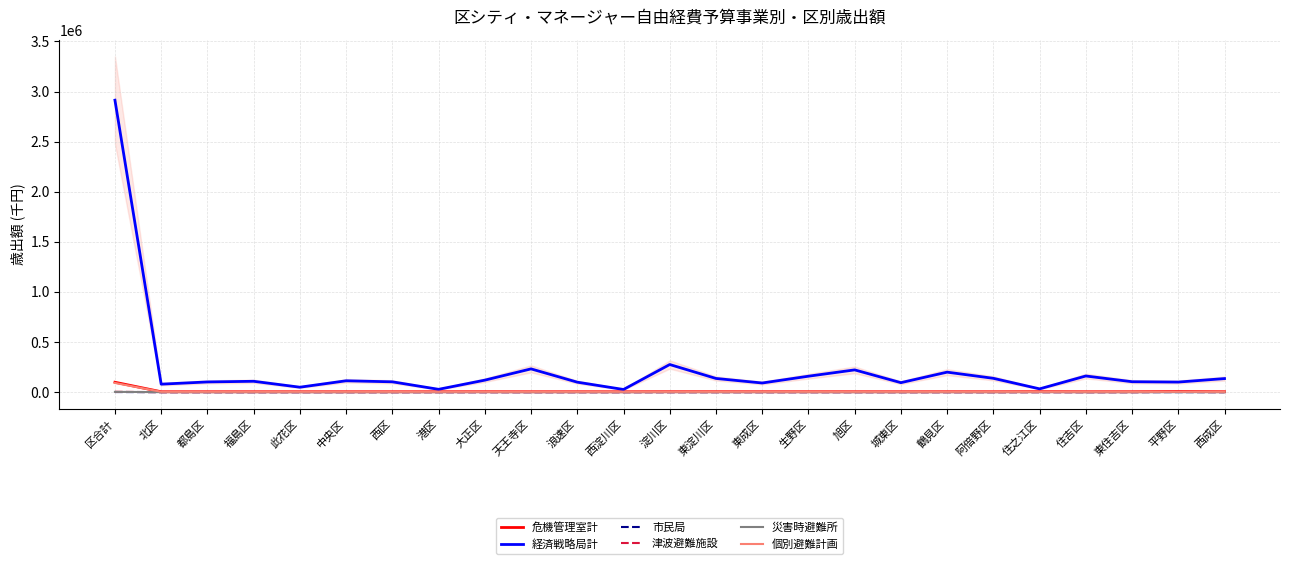

Reading right to left, transcribe all the data shown in this chart.

危機管理室計: 4296	5874	4091	3890	4800	3828	4049	3861	3996	4162	4038	4296	4273	3889	4038	3828	4261	4057	3828	3828	3927	3828	3879	4038	98855
経済戦略局計: 135424	100615	104052	161216	32814	137984	199538	94711	222163	159051	91277	136690	275727	26564	99569	232161	119731	28231	103080	113403	49331	108428	101907	79708	2913375
市民局: 37	63	42	51	44	39	36	55	30	43	29	59	70	34	32	34	21	28	48	90	25	29	37	91	1067
津波避難施設: 186	2046	248	62	0	0	0	33	124	124	0	248	0	50	0	0	11	19	0	0	82	0	51	0	3284
災害時避難所: 0	0	0	0	840	0	221	0	0	210	210	0	210	11	210	0	422	210	0	0	11	0	0	210	2765
個別避難計画: 3827	3828	3828	3828	3828	3828	3828	3828	3828	3828	3828	3828	3828	3828	3828	3828	3828	3828	3828	3828	3828	3828	3828	3828	91871